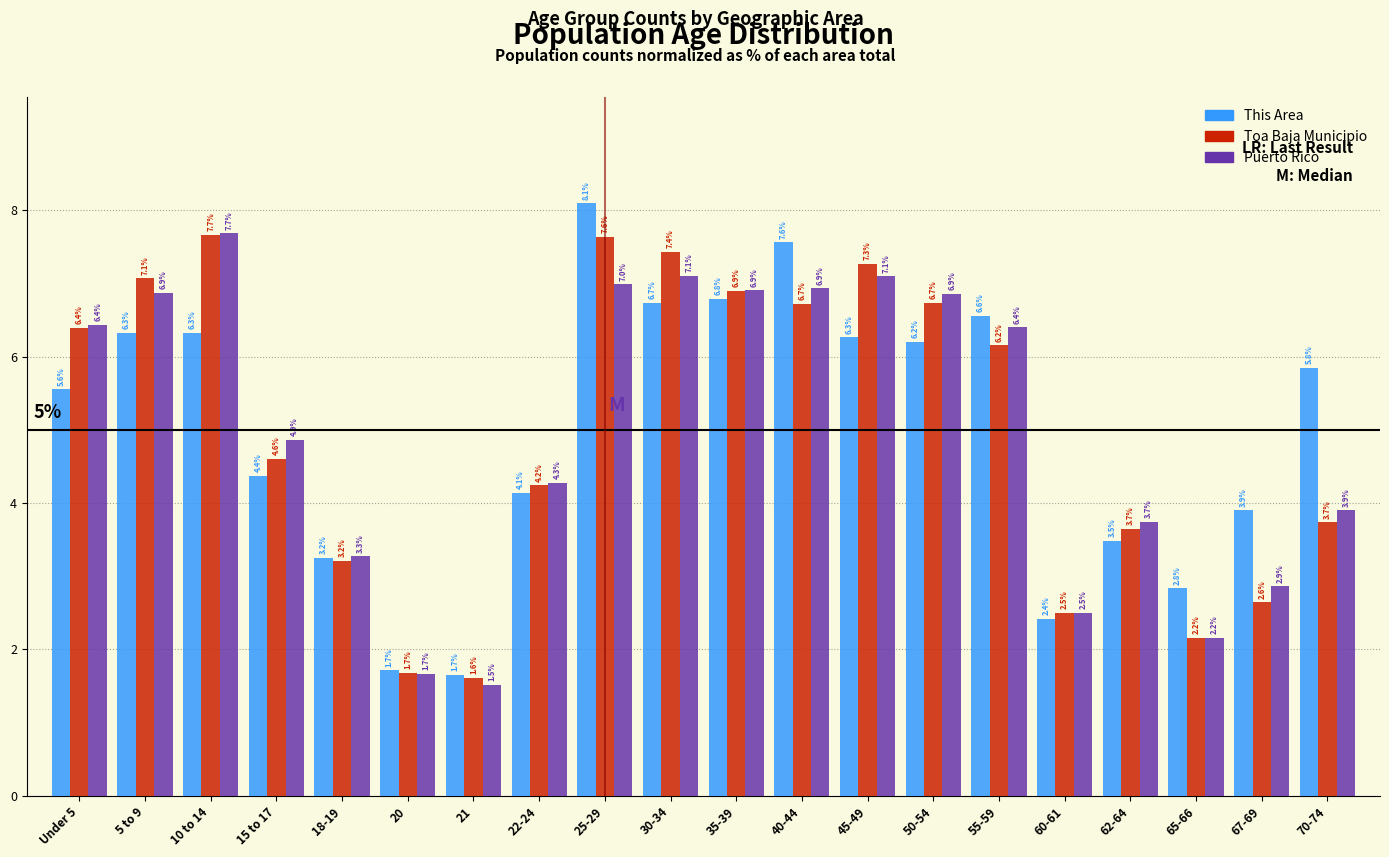

Reading left to right, transcribe all the data shown in this chart.

This Area: 5.6	6.3	6.3	4.4	3.2	1.7	1.7	4.1	8.1	6.7	6.8	7.6	6.3	6.2	6.6	2.4	3.5	2.8	3.9	5.8
Toa Baja Municipio: 6.4	7.1	7.7	4.6	3.2	1.7	1.6	4.2	7.6	7.4	6.9	6.7	7.3	6.7	6.2	2.5	3.7	2.2	2.6	3.7
Puerto Rico: 6.4	6.9	7.7	4.9	3.3	1.7	1.5	4.3	7.0	7.1	6.9	6.9	7.1	6.9	6.4	2.5	3.7	2.2	2.9	3.9